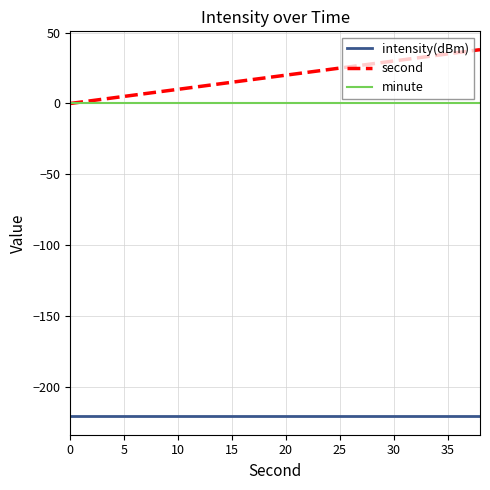

Which series has the largest range (max minus min)?

second